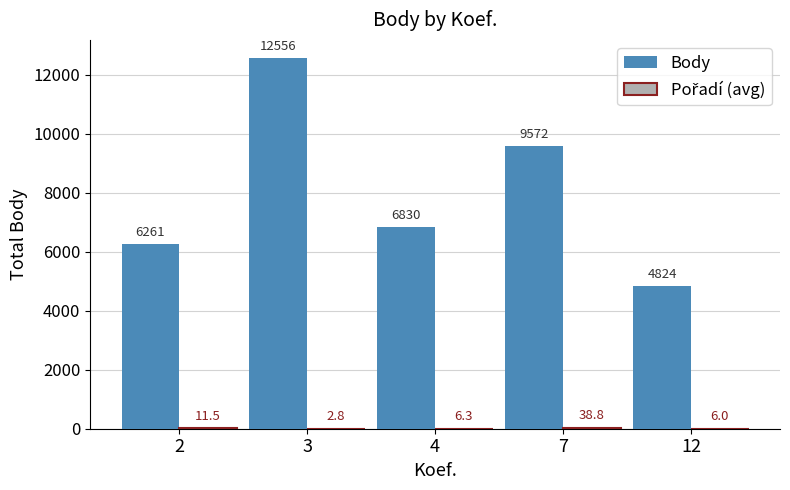

How many groups of bars are there?

5